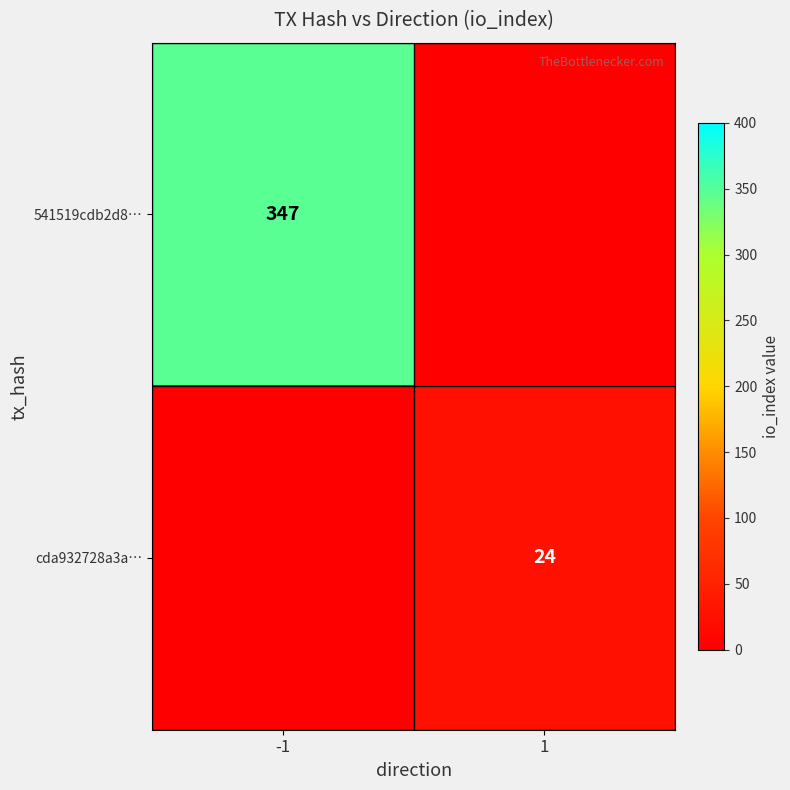

What is the difference between the maximum and minimum values in the 541519cdb2d8… series?

347